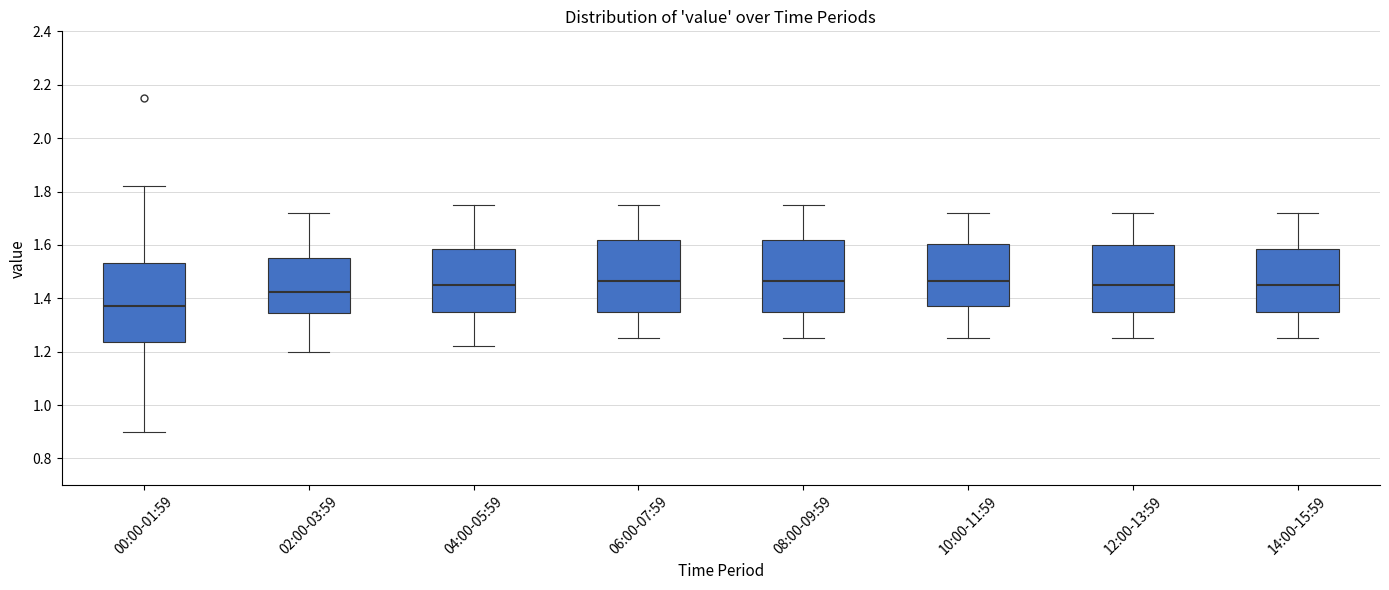

Where is the upper edge of the box for 14:00-15:59 on the y-axis? The values are not printed on the chart, so give them approximately, as read against the axis.

1.58